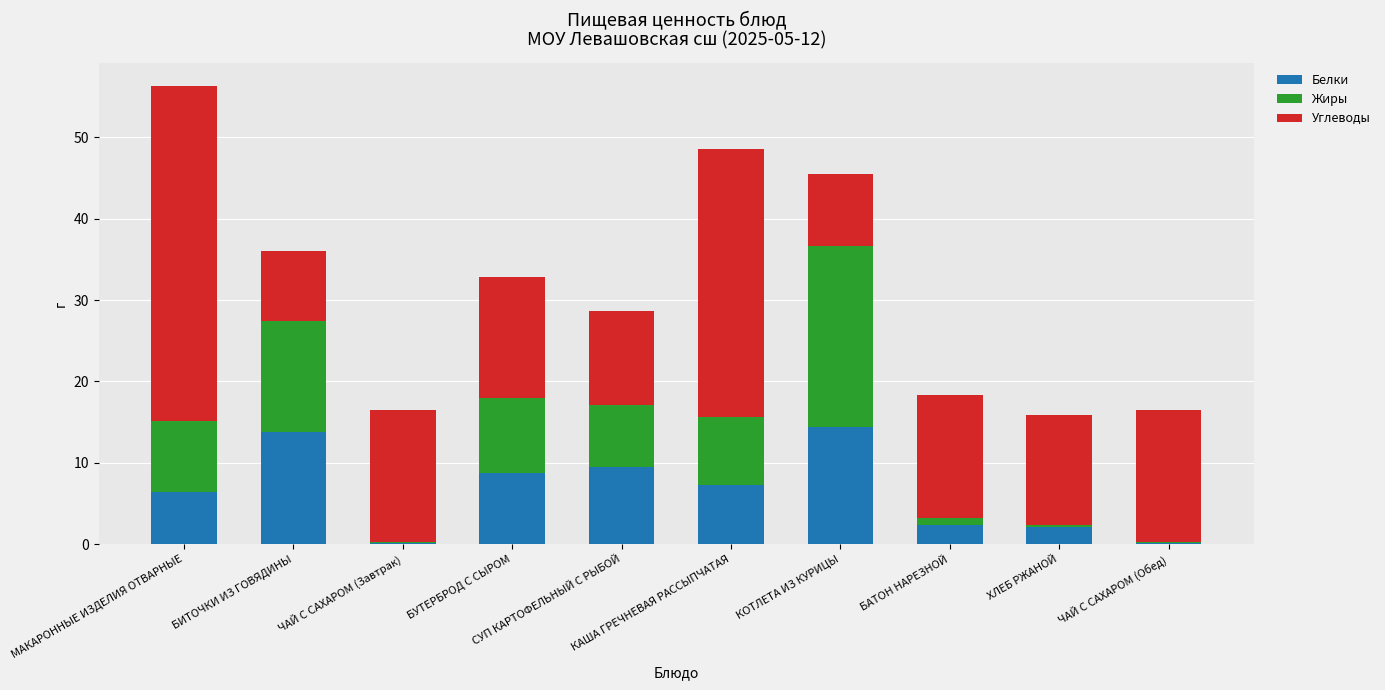

What is the highest value of the Белки series?

14.5